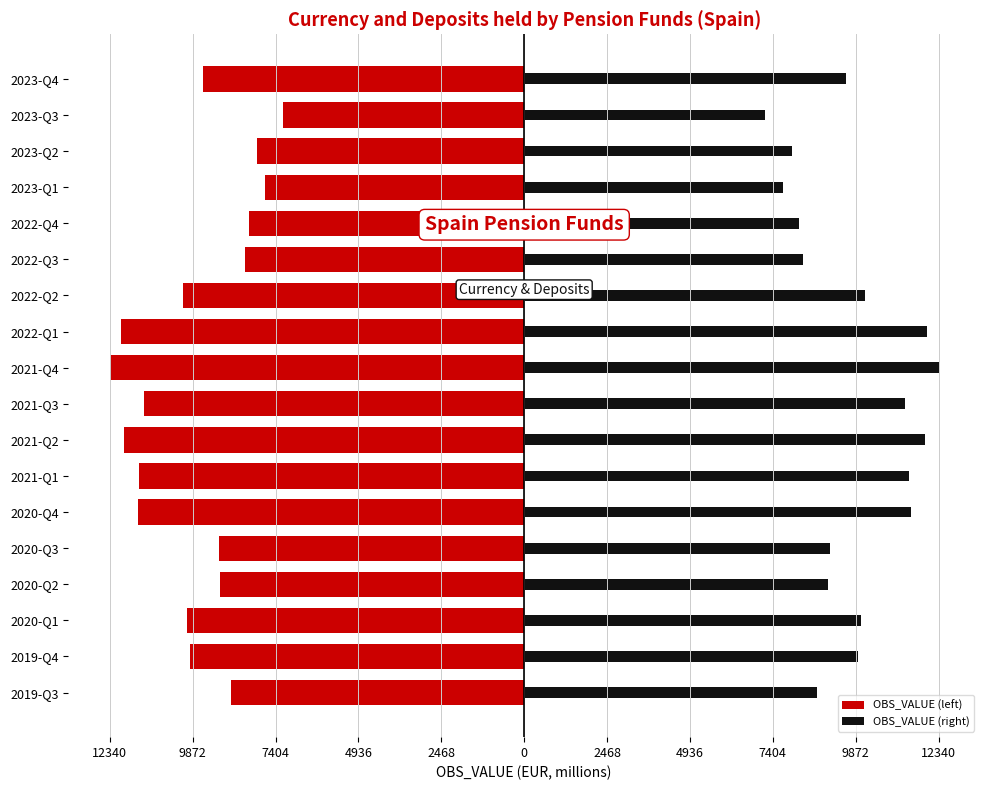

How many bars are there in each group?

2